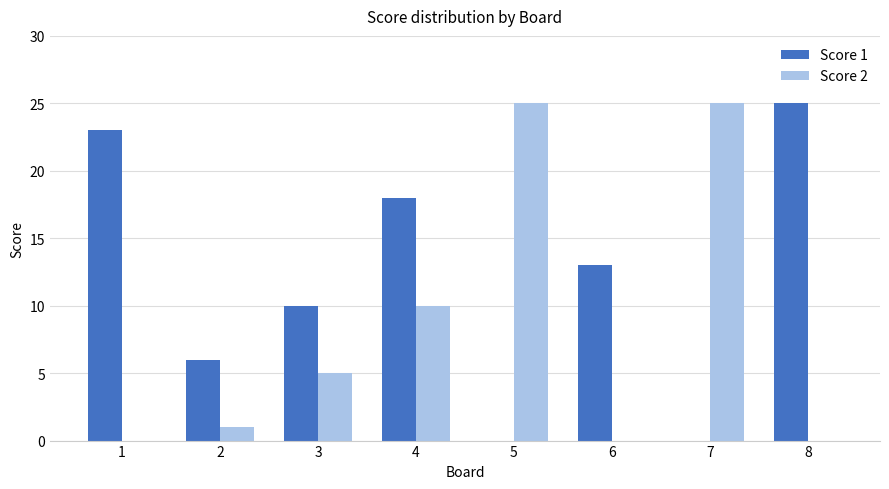

What is the total value across all series at 8?

25